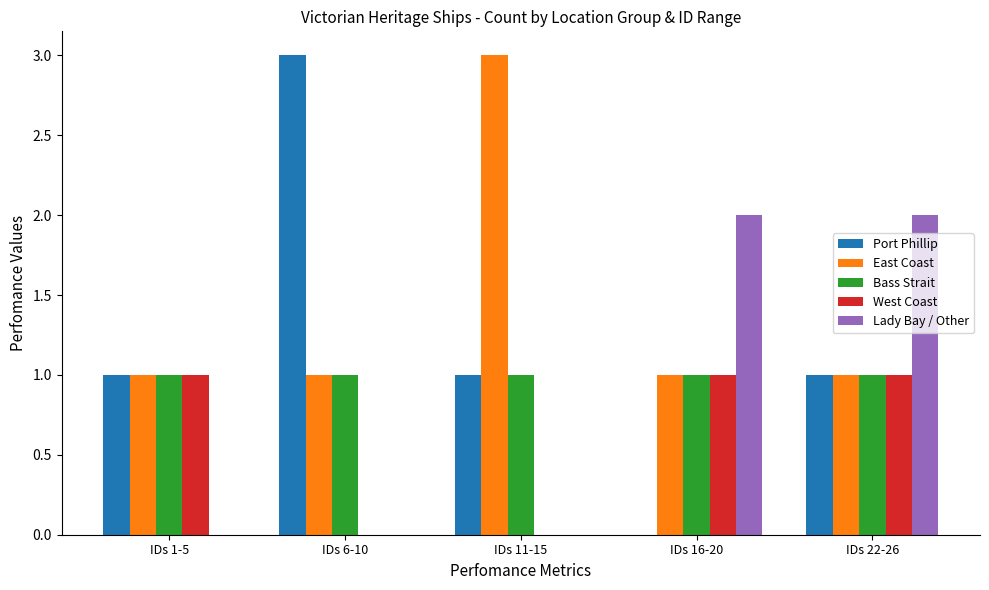

Between IDs 1-5 and IDs 6-10, which series saw the biggest shift?

Port Phillip